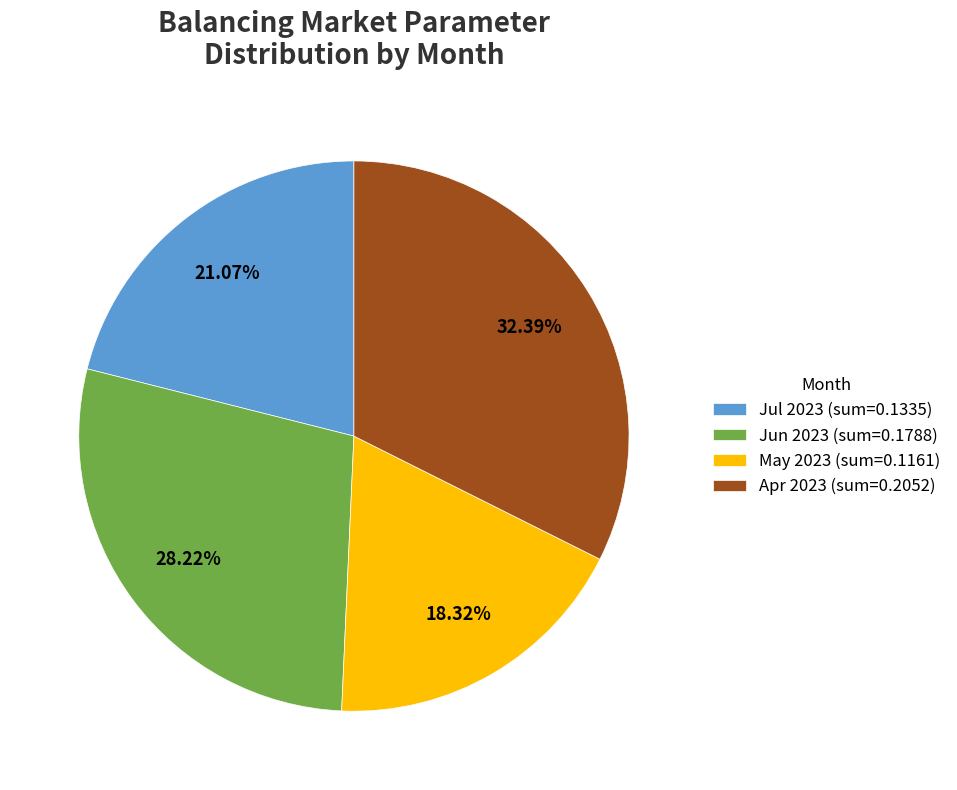

Is there a majority slice in this chart?

No